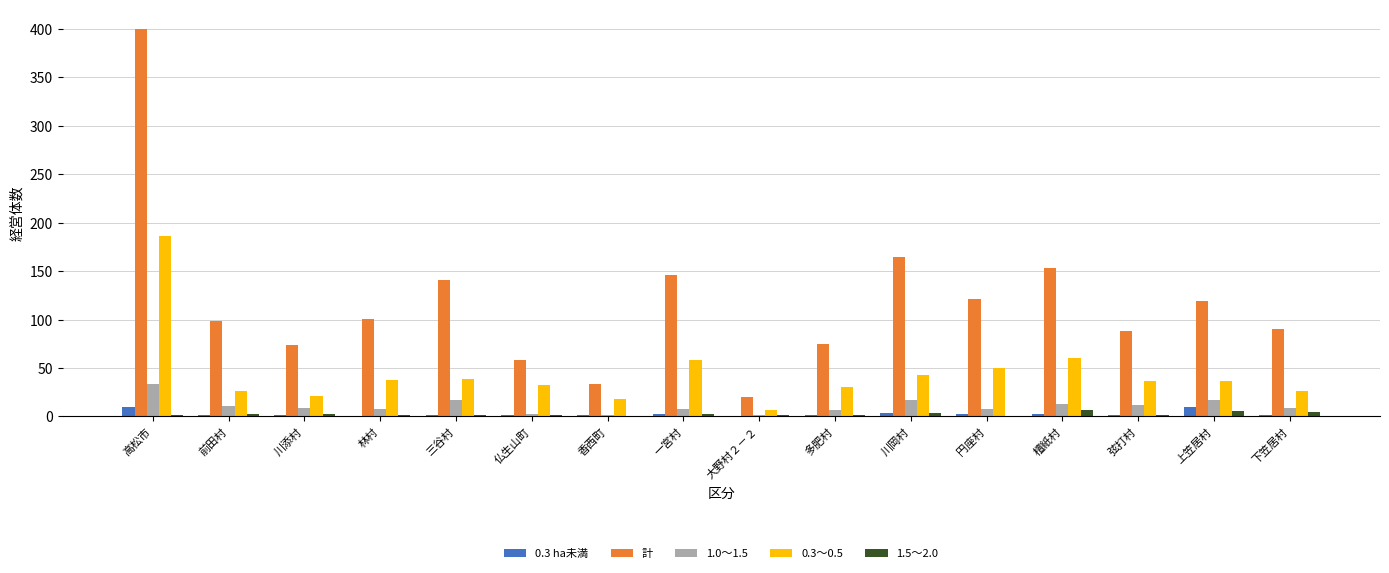

Are the bars horizontal?

No